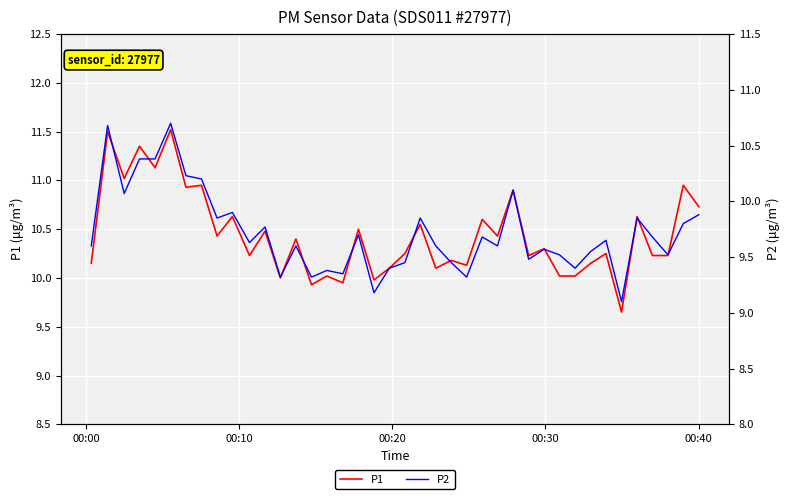

What is the highest value of the P1 series?

11.5